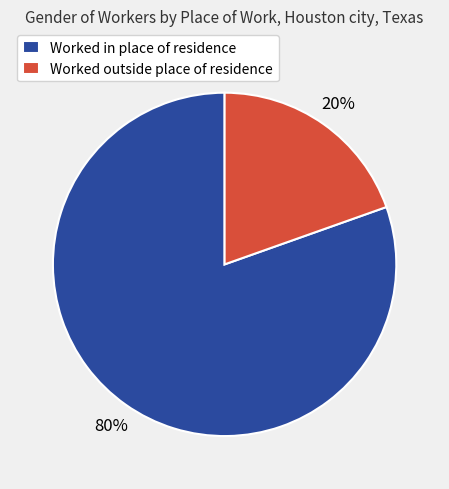

Between Worked in place of residence and Worked outside place of residence, which is larger?

Worked in place of residence